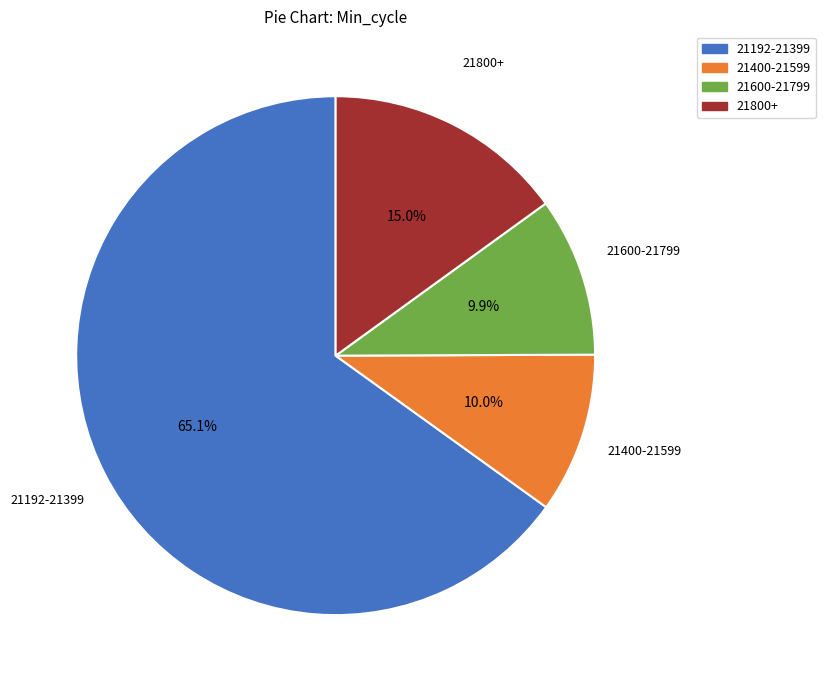

Approximately how many times larger is the value at 21192-21399 compared to 21400-21599?

6.5